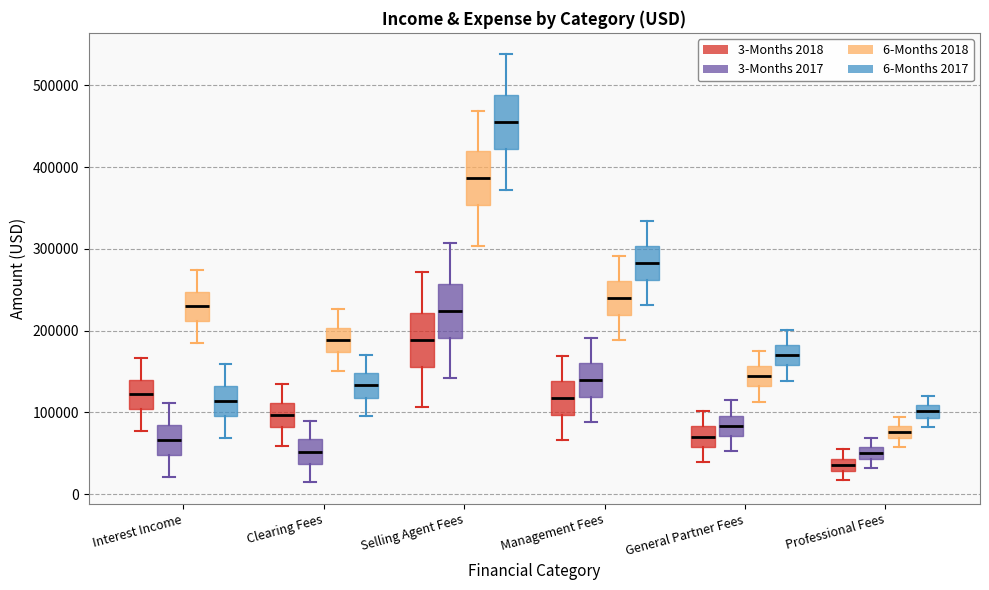

Which box's median line is the lowest?

Professional Fees (3-Months 2018)